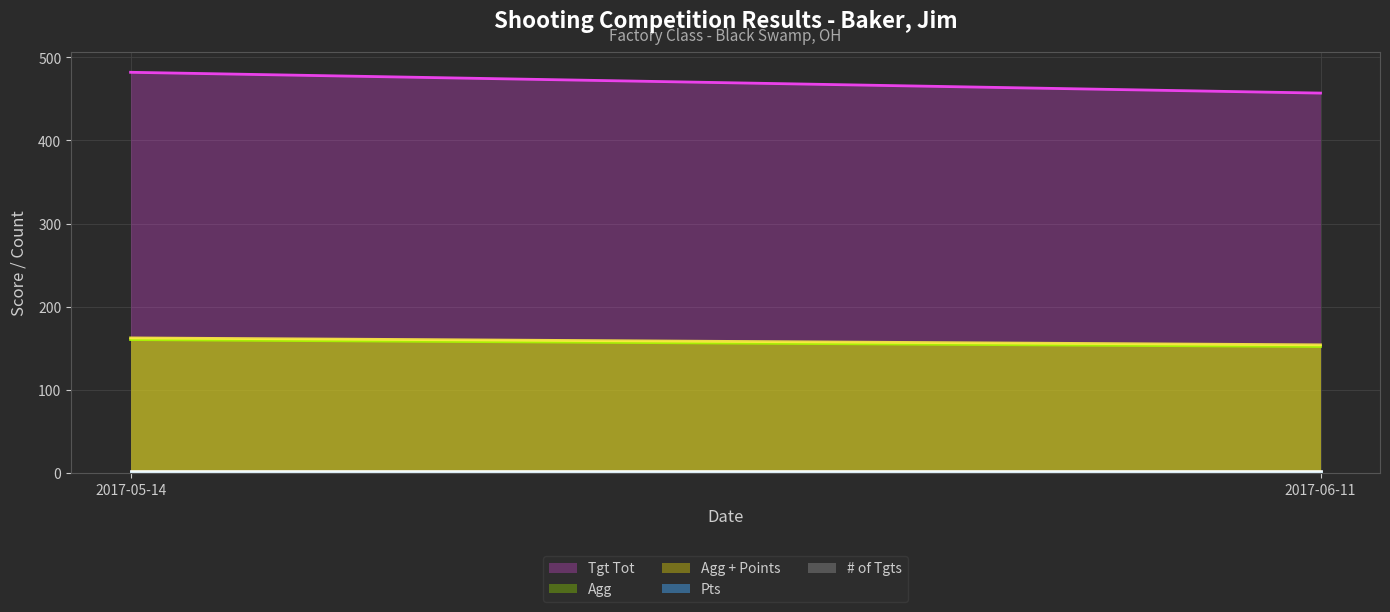

What are all the series names shown in the legend?

Tgt Tot (line), Agg (line), Agg + Points (line), Pts (line), # of Tgts (line)